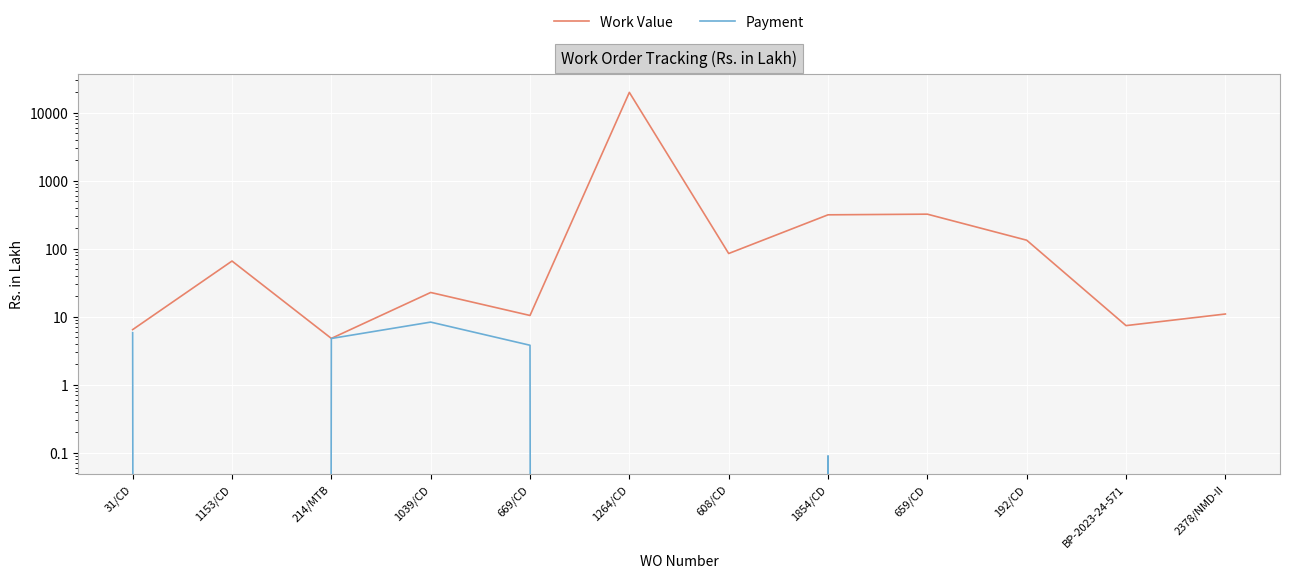

How many values in the Work Value series are below 65?

6